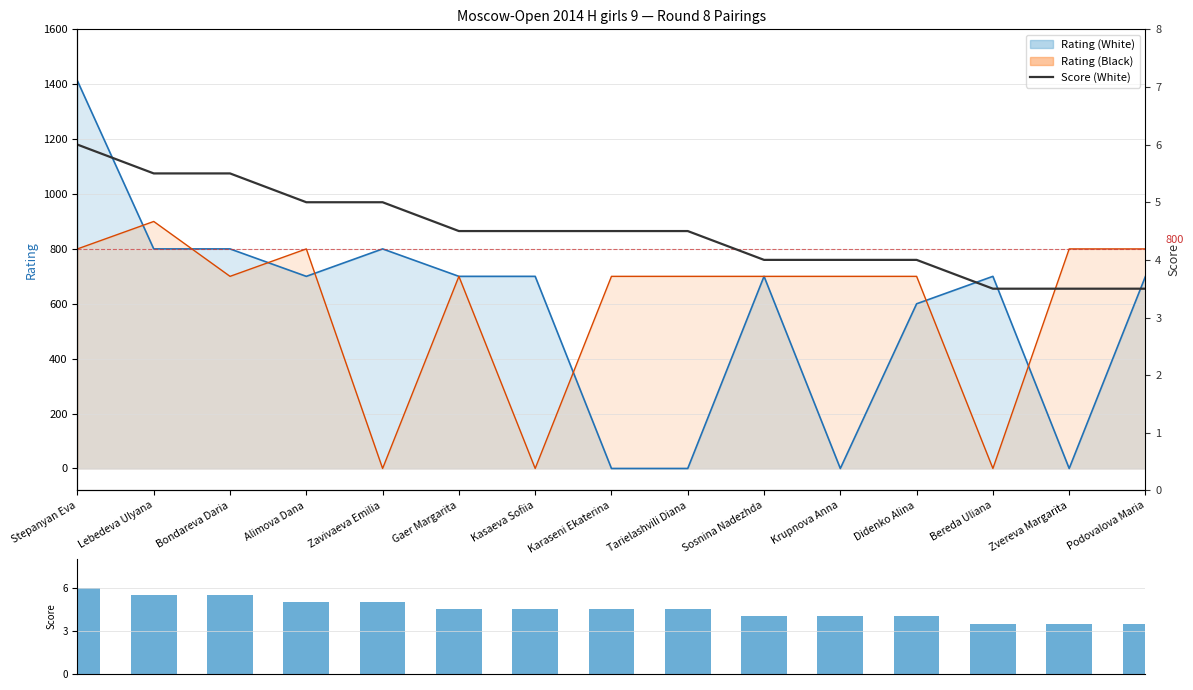

What is the difference between the values at Zavivaeva Emilia and Podovalova Maria?

1.5